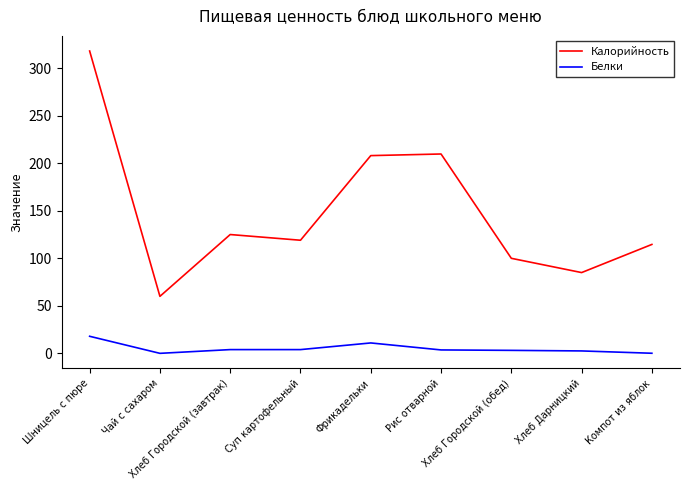

How many lines are shown in the chart?

2